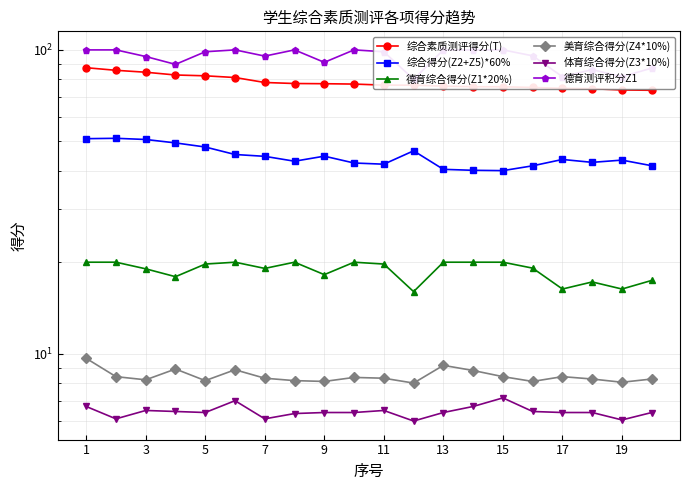

Rank the series at 11 from highest to lowest value.

德育测评积分Z1, 综合素质测评得分(T), 综合得分(Z2+Z5)*60%, 德育综合得分(Z1*20%), 美育综合得分(Z4*10%), 体育综合得分(Z3*10%)